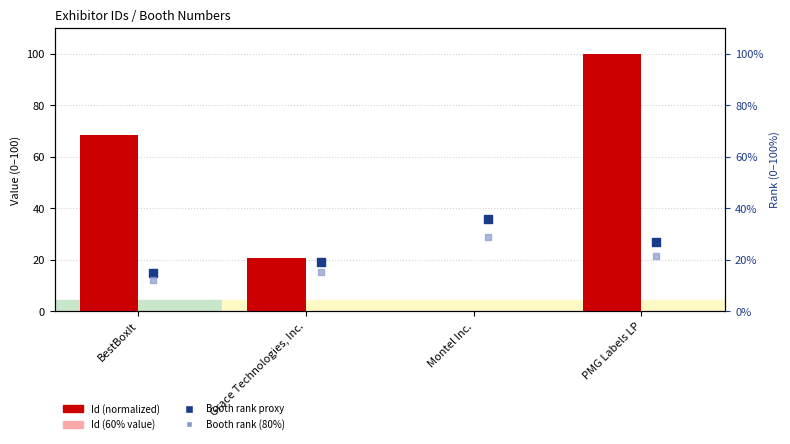

Which series has the widest spread of Y values?

Id (normalized 0-100)